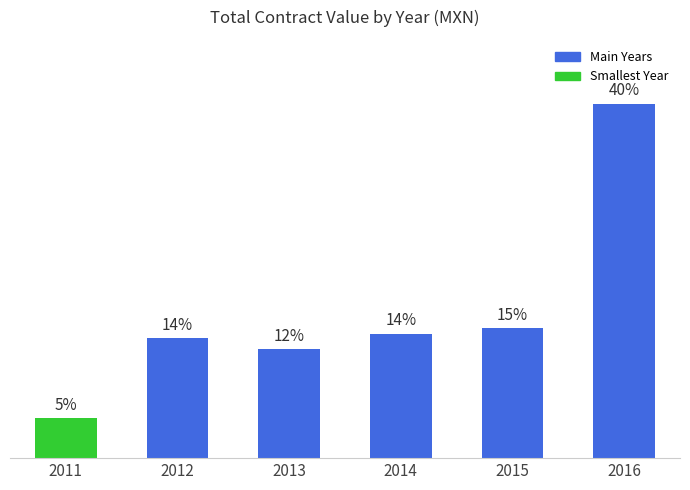

Does the chart contain any negative values?

No